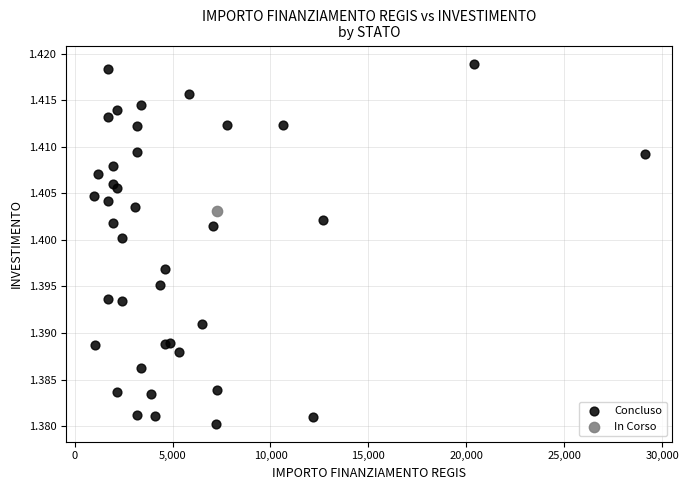

What are all the series names shown in the legend?

Concluso, In Corso